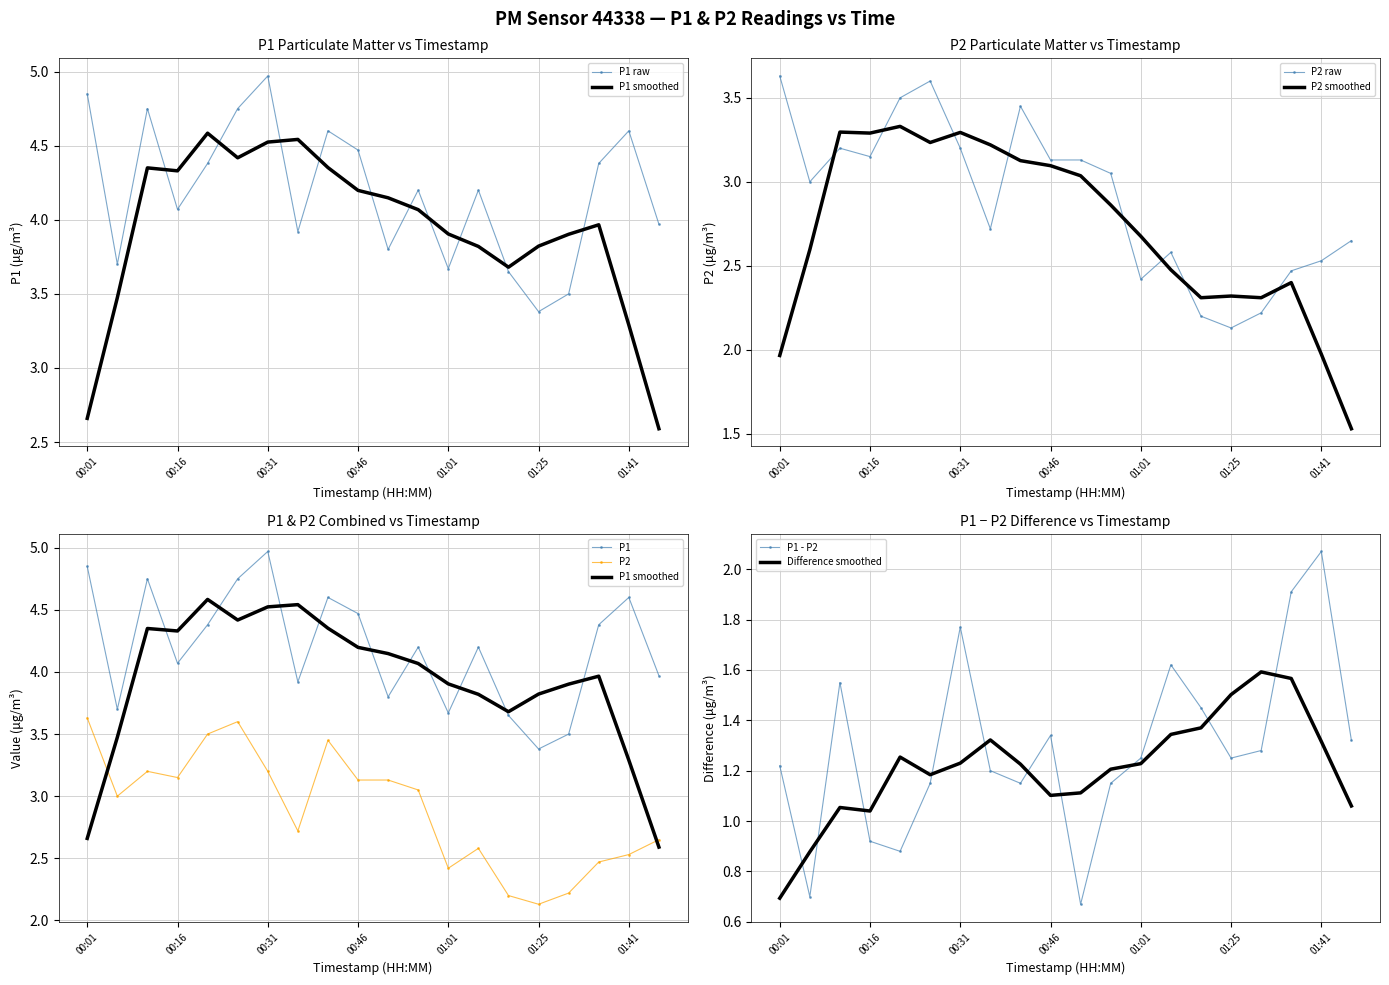

At which category is the sum across all series the highest?

00:01